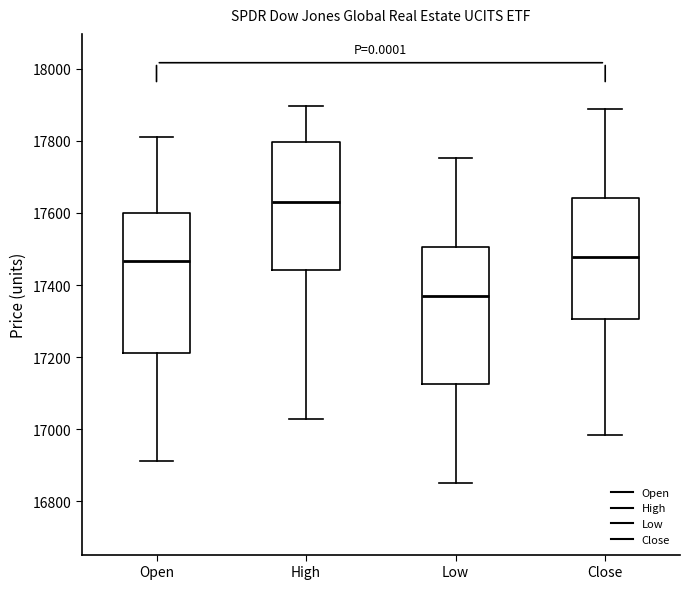

Reading left to right, read every box against the y-axis: the position of its median line, the range the box covers, and the ends of its whiskers. The values are not printed on the chart, so give them approximately, as read against the axis.

Open: median 17460, box 17220 to 17600, whiskers 16920 to 17820
High: median 17640, box 17440 to 17800, whiskers 17020 to 17900
Low: median 17360, box 17120 to 17500, whiskers 16860 to 17760
Close: median 17480, box 17300 to 17640, whiskers 16980 to 17880